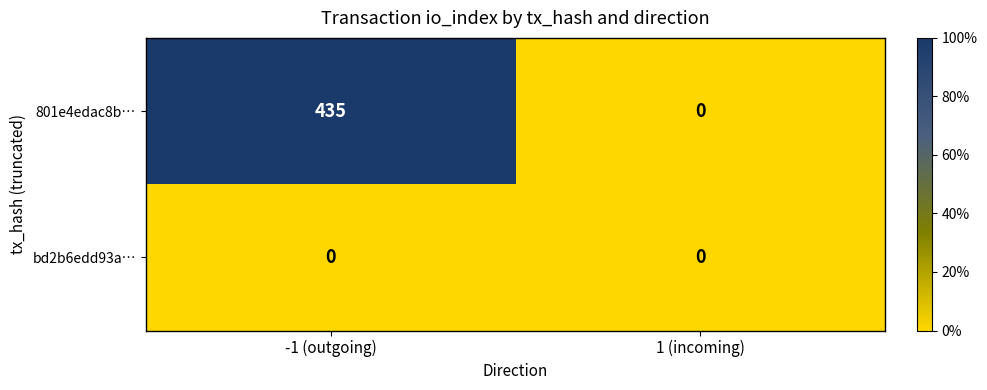

Rank the series by their average value, from lowest to highest.

bd2b6edd93a…, 801e4edac8b…